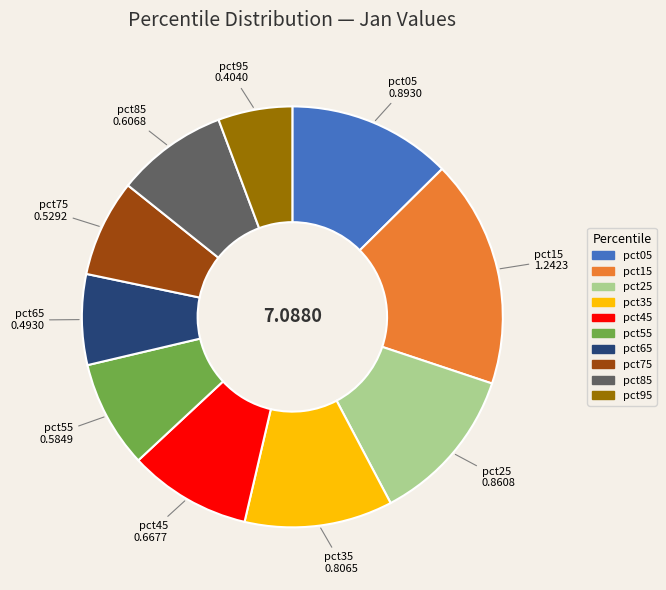

Is there any slice that represents more than half of the pie?

No